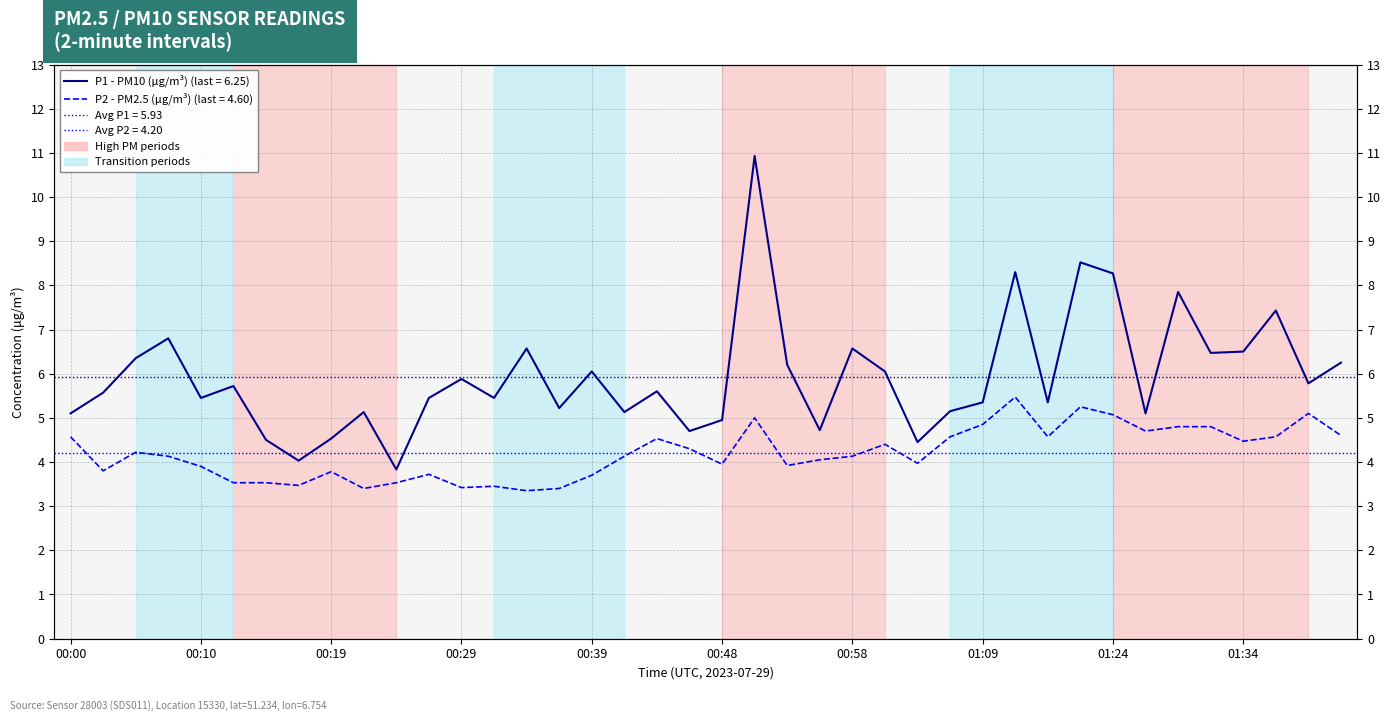

True or false: P2 and P1 intersect in this chart.

False